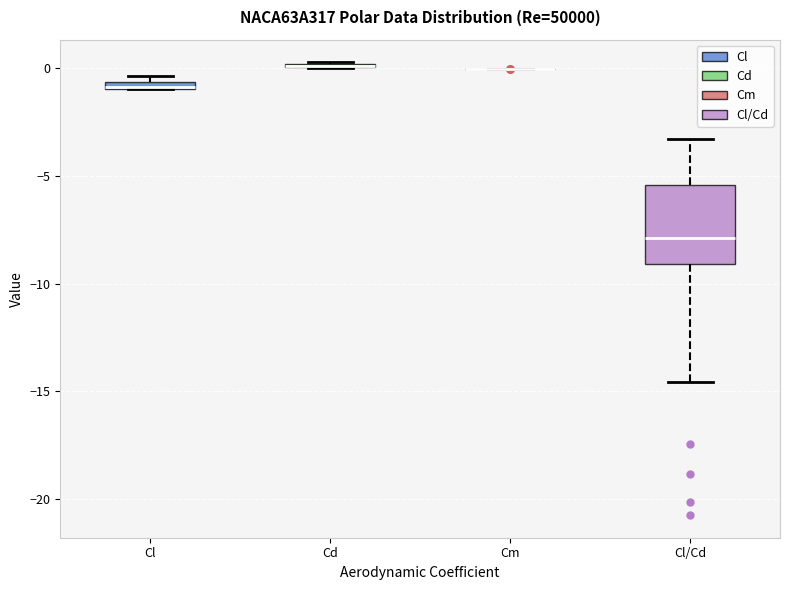

Comparing the boxes themselves (not the whiskers), which one is the tallest?

Cl/Cd